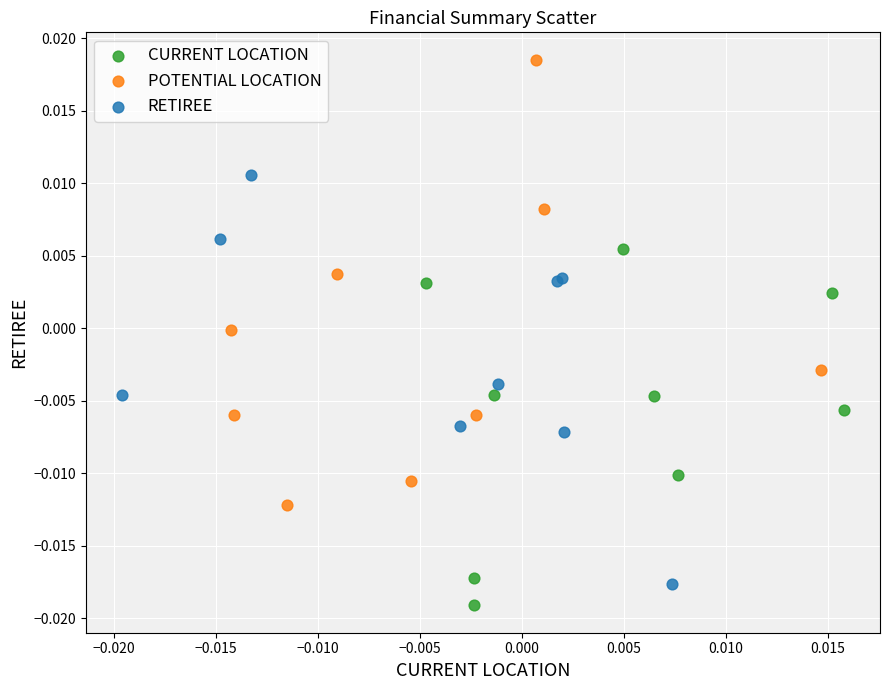

Which series reaches the minimum Y coordinate?

CURRENT LOCATION